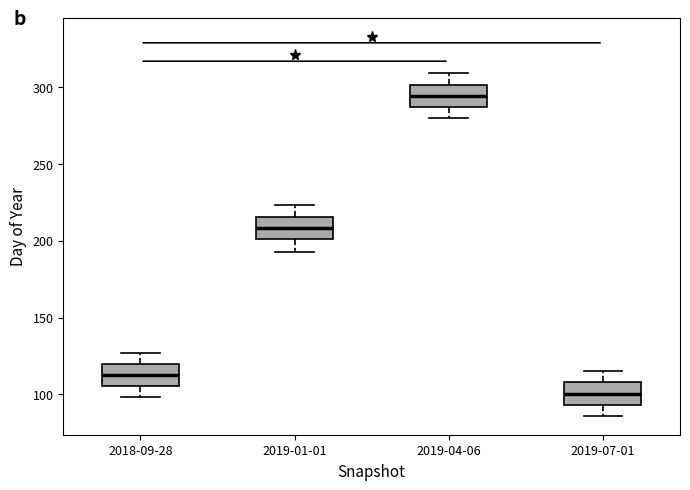

Which box's median line is the lowest?

2019-07-01